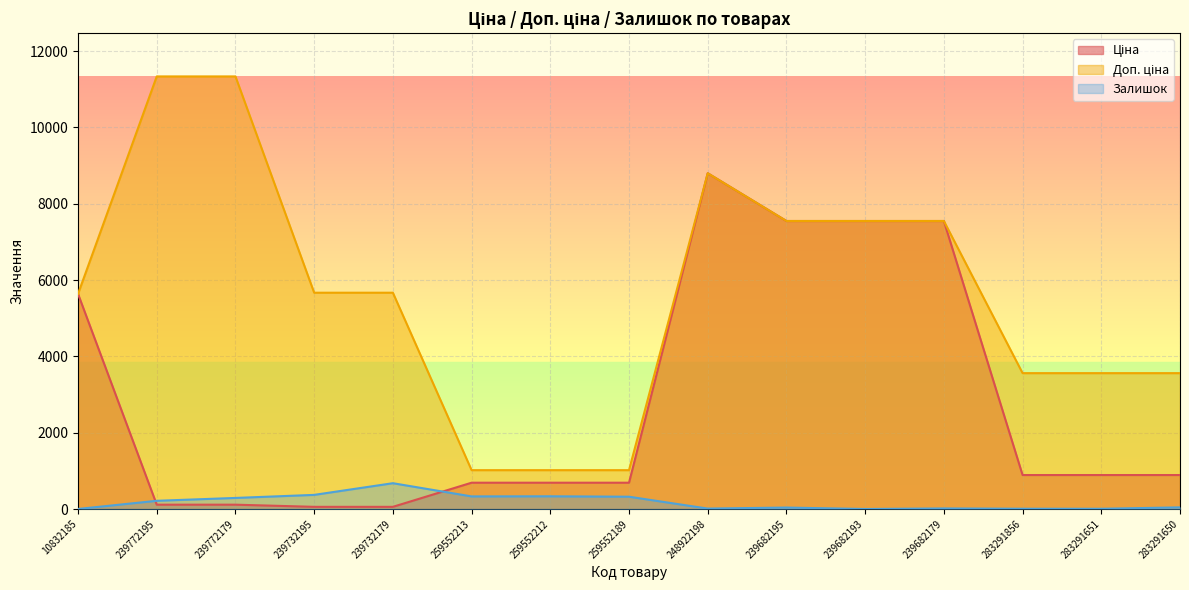

What are all the series names shown in the legend?

Ціна, Доп. ціна, Залишок